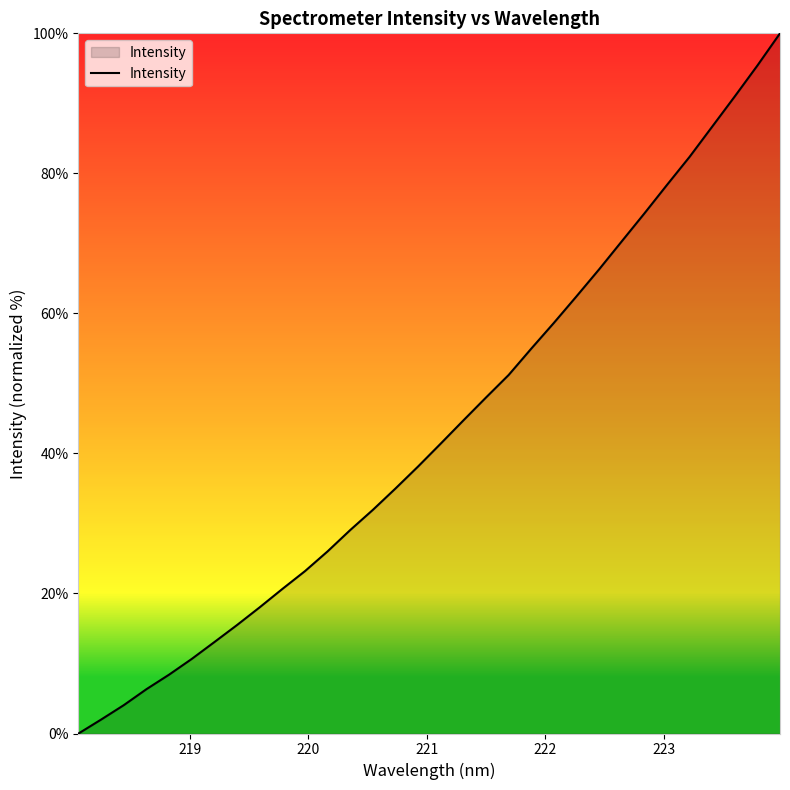

What is the greatest value displayed?

100.0